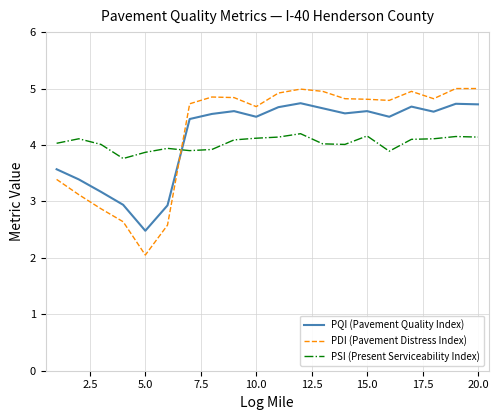

What is the difference between the maximum and minimum values in the PQI (Pavement Quality Index) series?

2.3